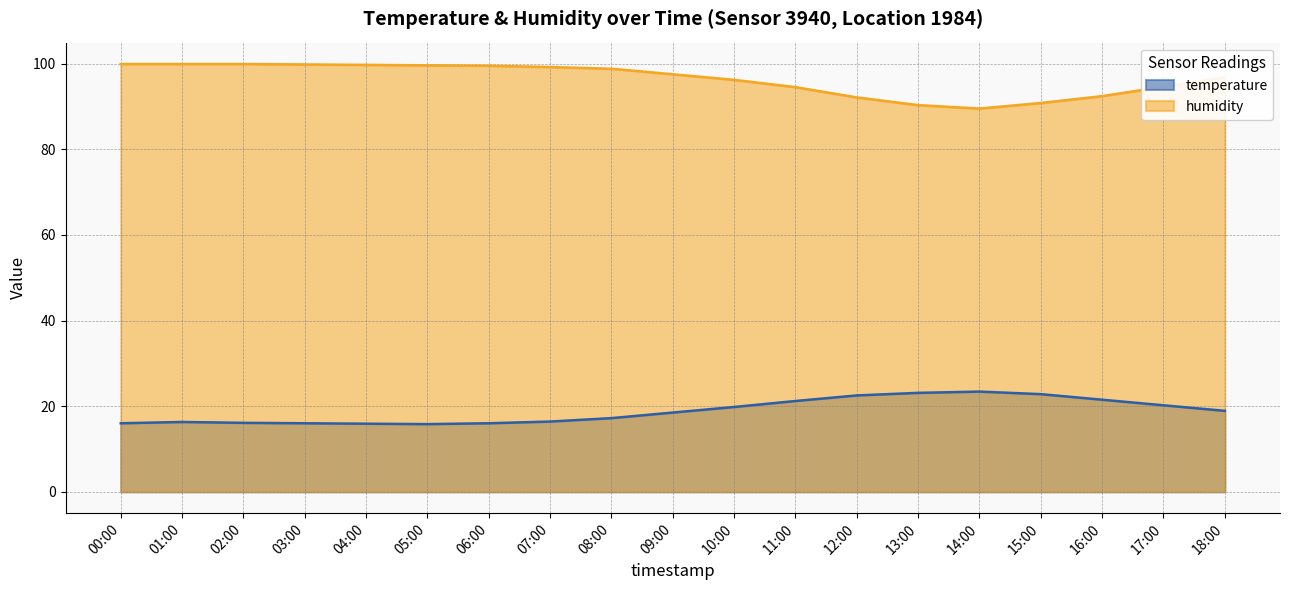

Where is the first local minimum for humidity?

14:00